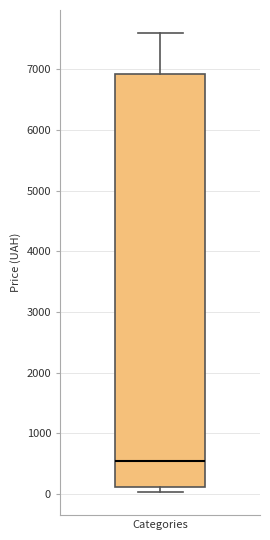

Where does the median line of the box for Categories sit on the y-axis? The values are not printed on the chart, so give them approximately, as read against the axis.

500